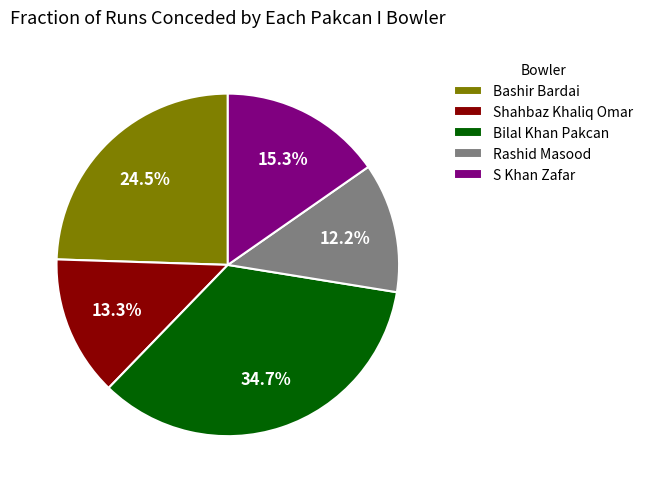

The S Khan Zafar slice represents 8% of the pie. True or false?

False